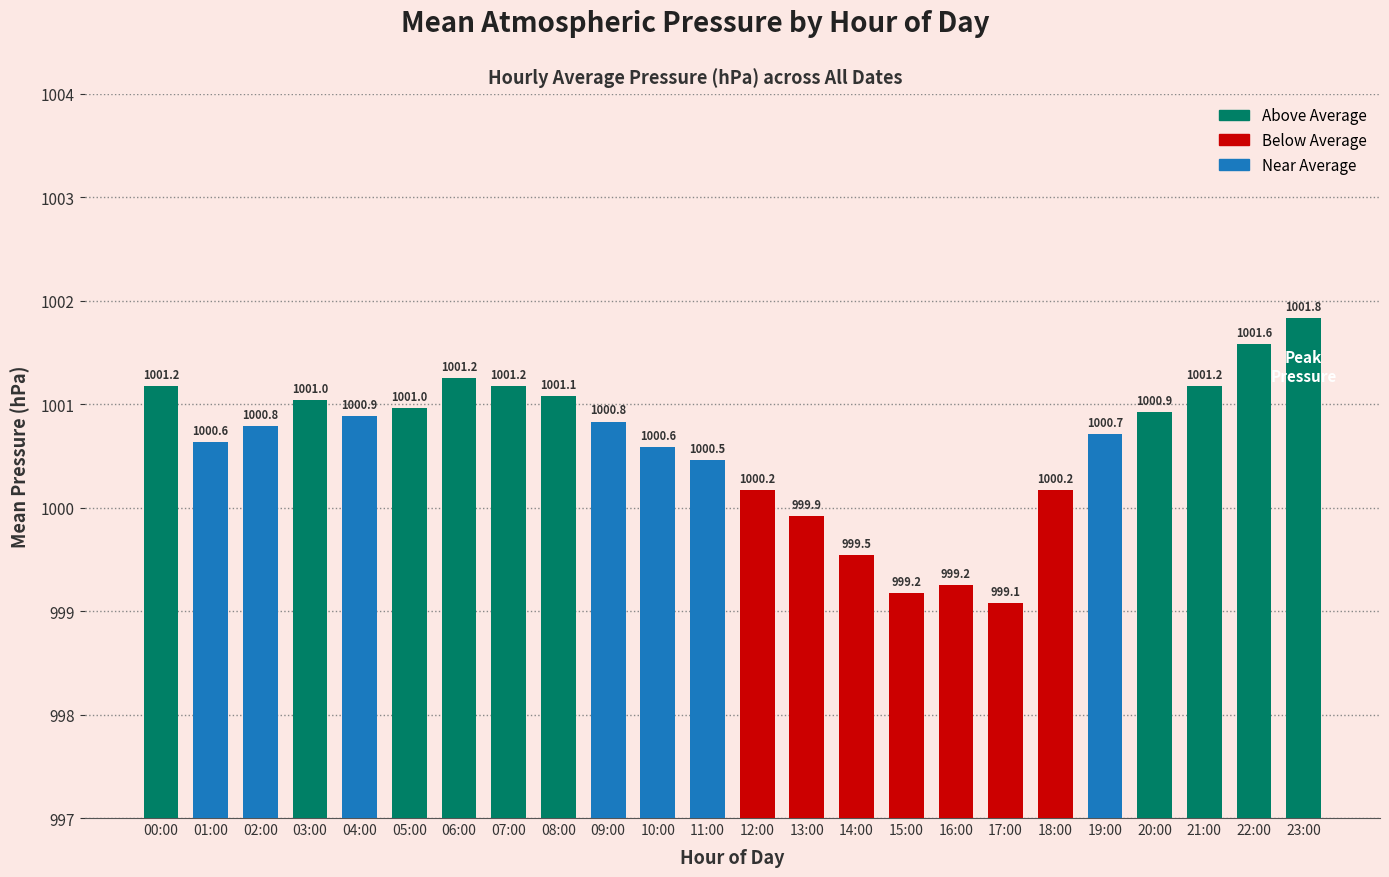

What position from the left is 16:00?

17